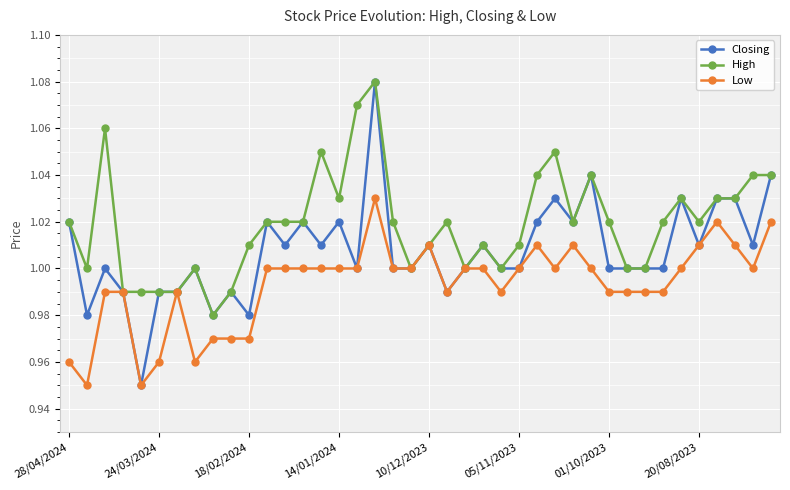

Which series has the largest range (max minus min)?

Closing